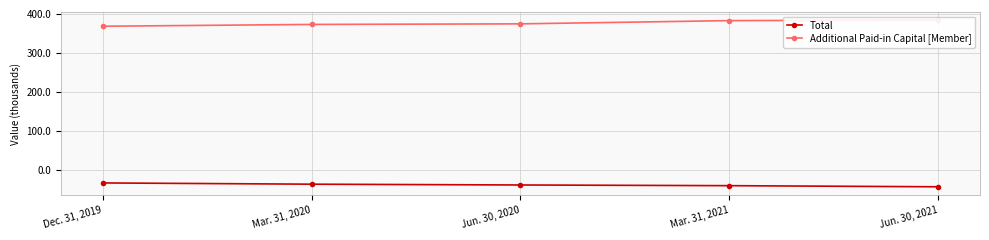

What is the sum of all Total values?

-190744